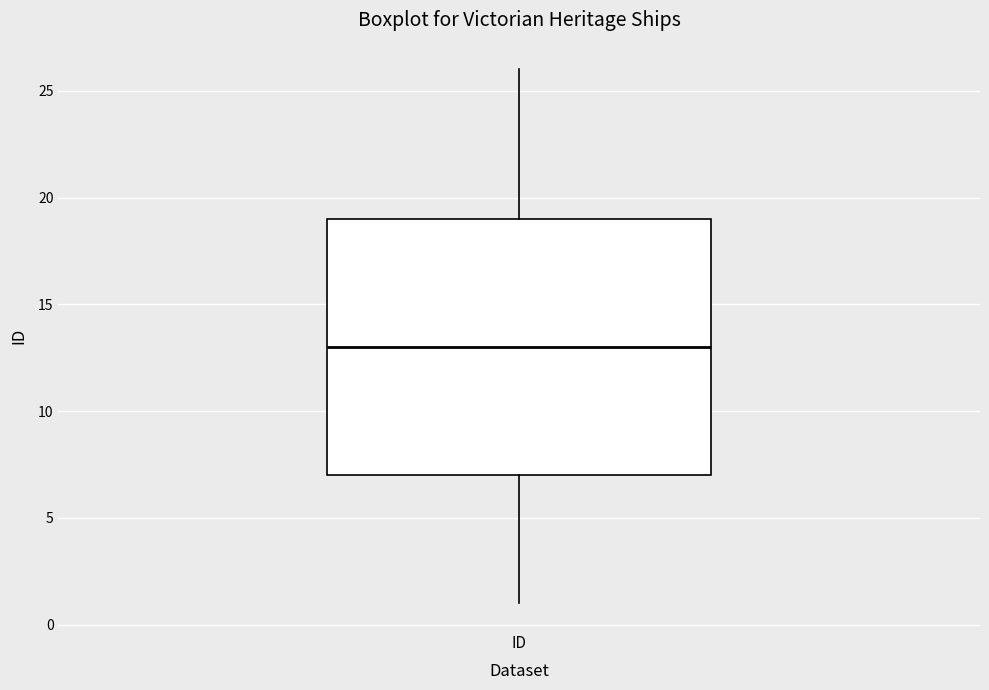

Transcribe this box plot: give where the median line is, the range the box spans, and where the two whiskers end, as read against the y-axis. The values are not printed on the chart, so give them approximately, as read against the axis.

median 13, box 7 to 19, whiskers 1 to 26